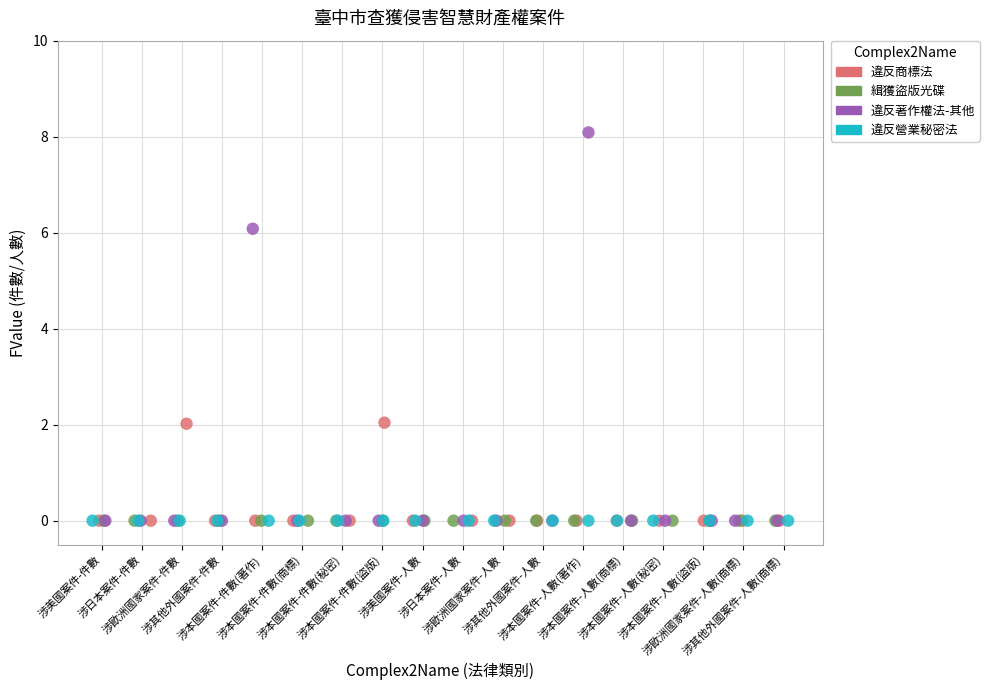

What are all the series names shown in the legend?

違反商標法, 緝獲盜版光碟, 違反著作權法-其他, 違反營業秘密法